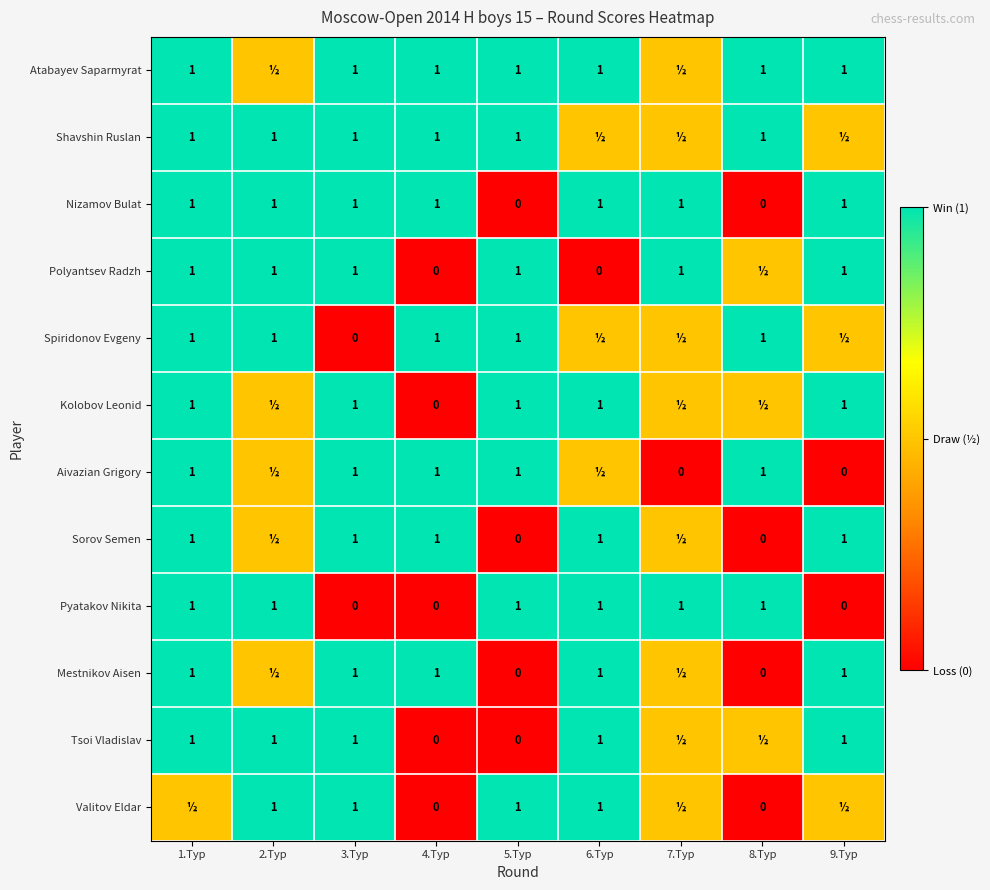

What is the spread (max minus min) of values at 3.Тур?

1.0